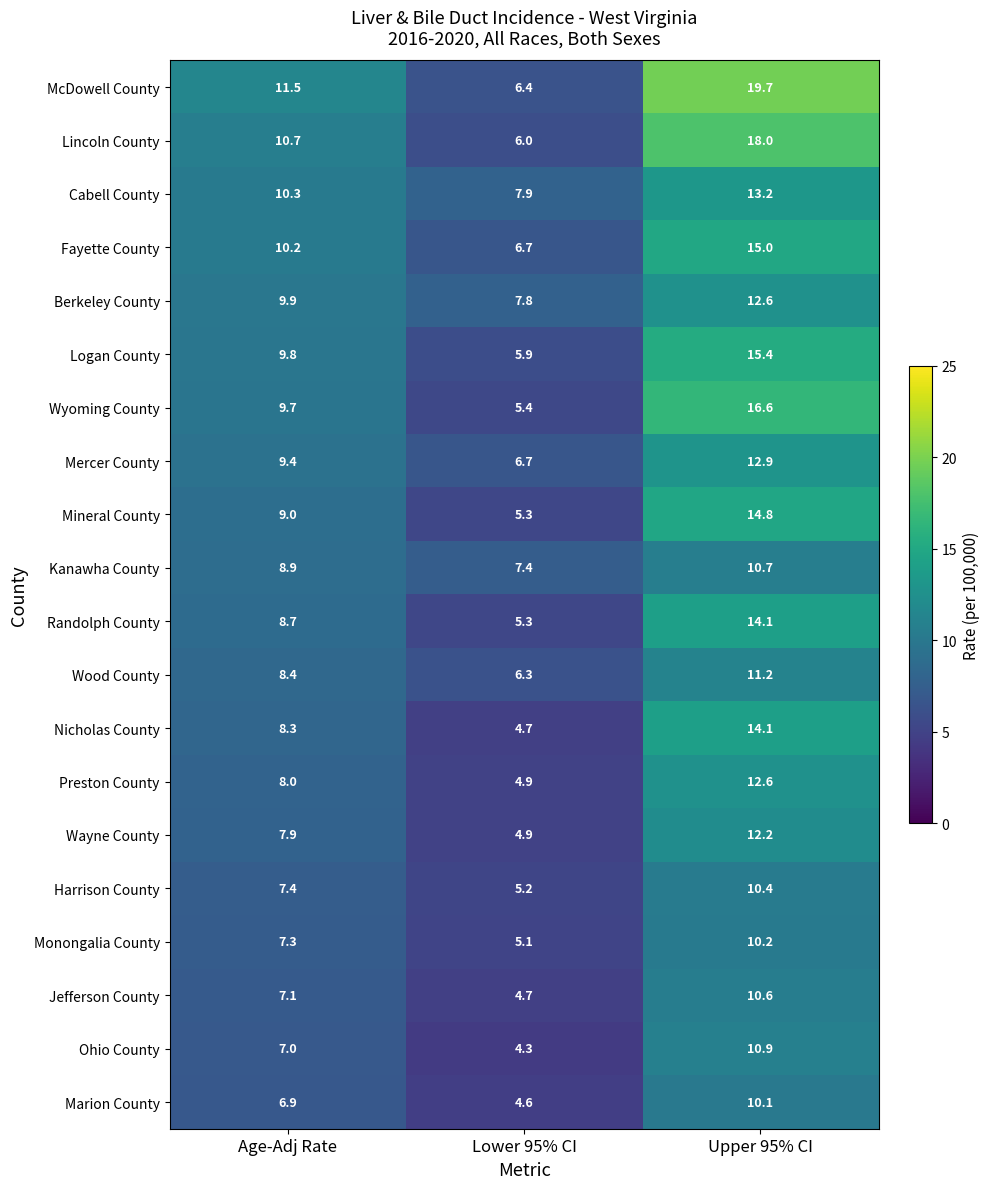

Count the number of data series in this chart.

20